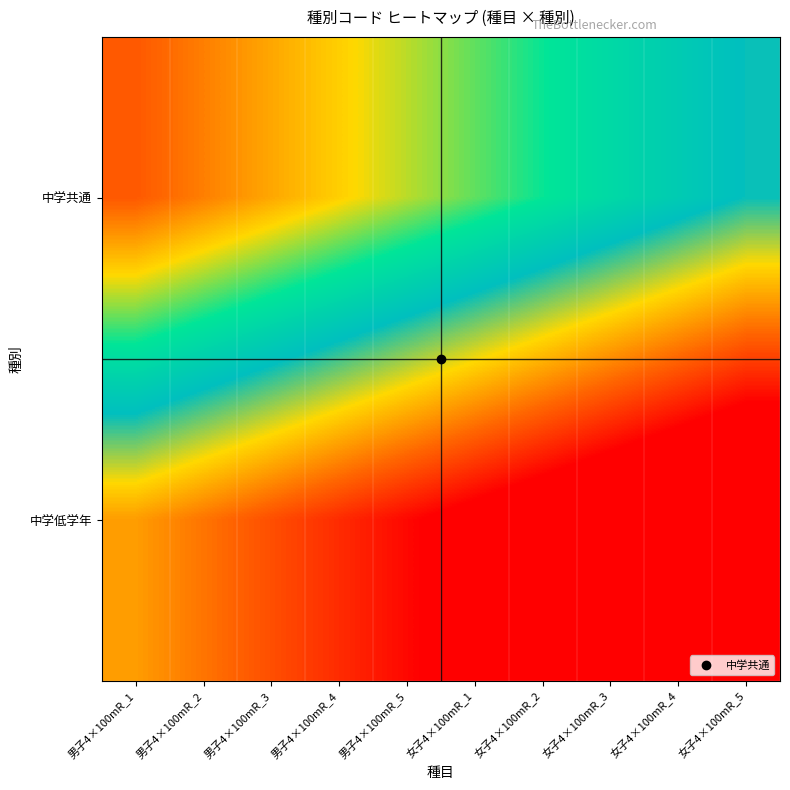

What is the minimum value shown in the chart?

20.0